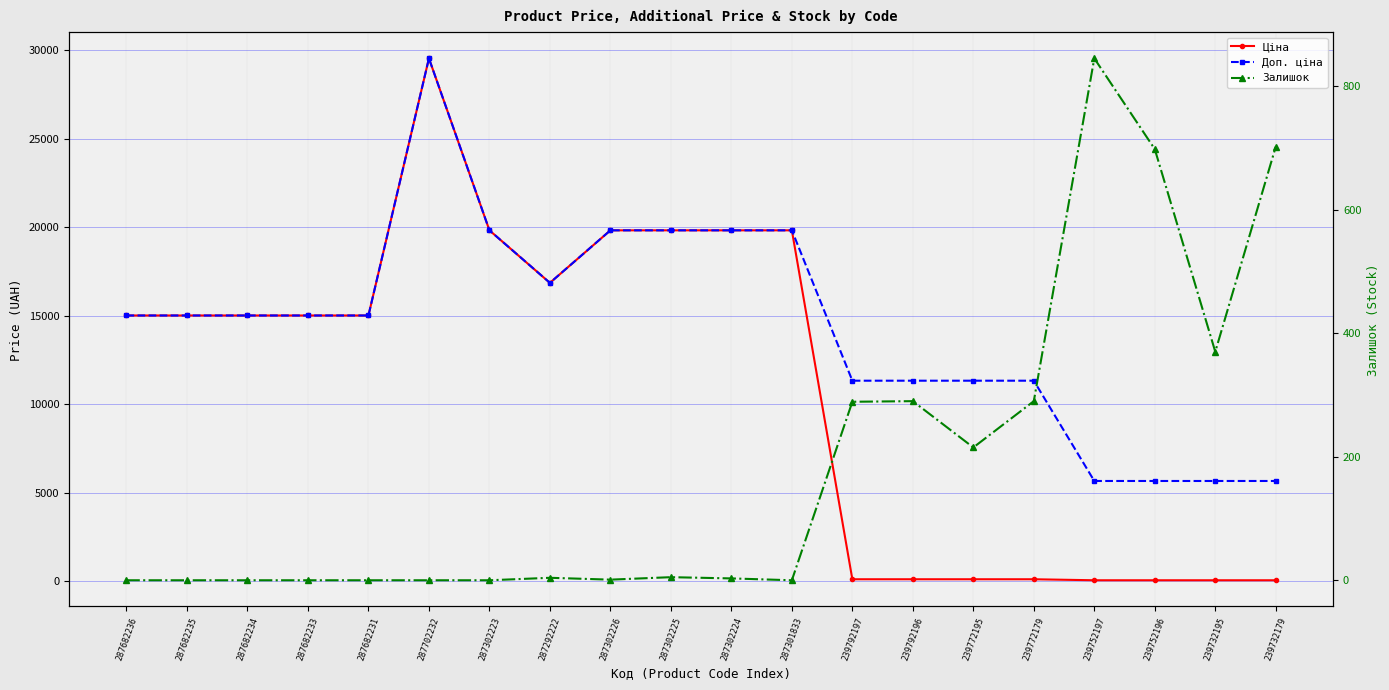

List the labels in order of Залишок value, smallest first.

287682236, 287682235, 287682234, 287682233, 287682231, 287702232, 287302223, 287301833, 287302226, 287302224, 287292222, 287302225, 239772195, 239792197, 239792196, 239772179, 239732195, 239752196, 239732179, 239752197